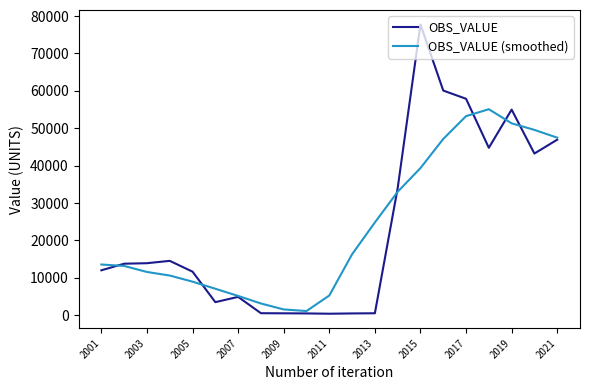

What is the average value of the OBS_VALUE (smoothed) series?

23744.0